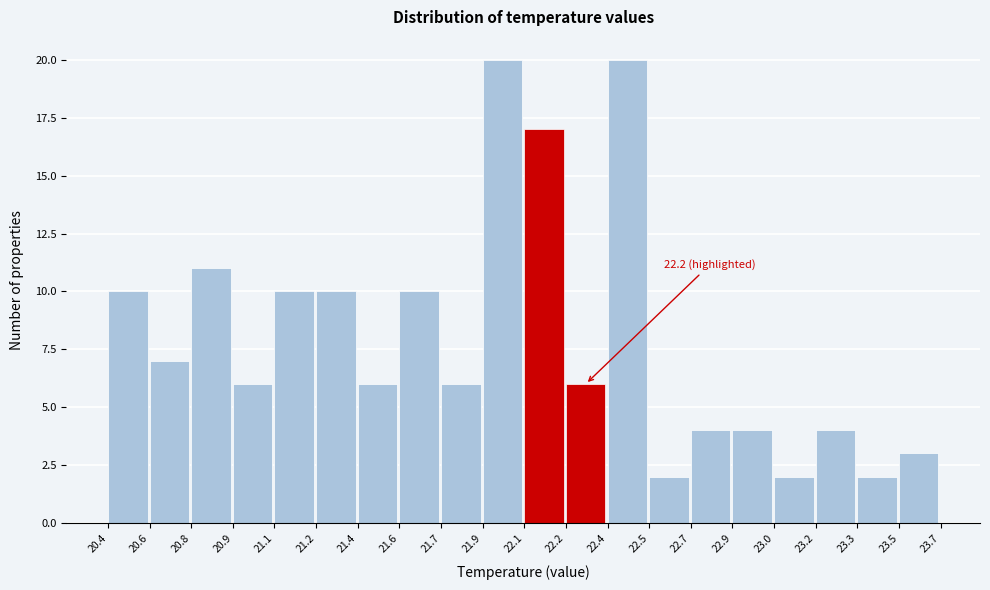

Reading left to right, extract all data points from this chart.

20.4=10	20.6=7	20.8=11	20.9=6	21.1=10	21.2=10	21.4=6	21.6=10	21.7=6	21.9=20	22.1=17	22.2=6	22.4=20	22.5=2	22.7=4	22.9=4	23.0=2	23.2=4	23.3=2	23.5=3